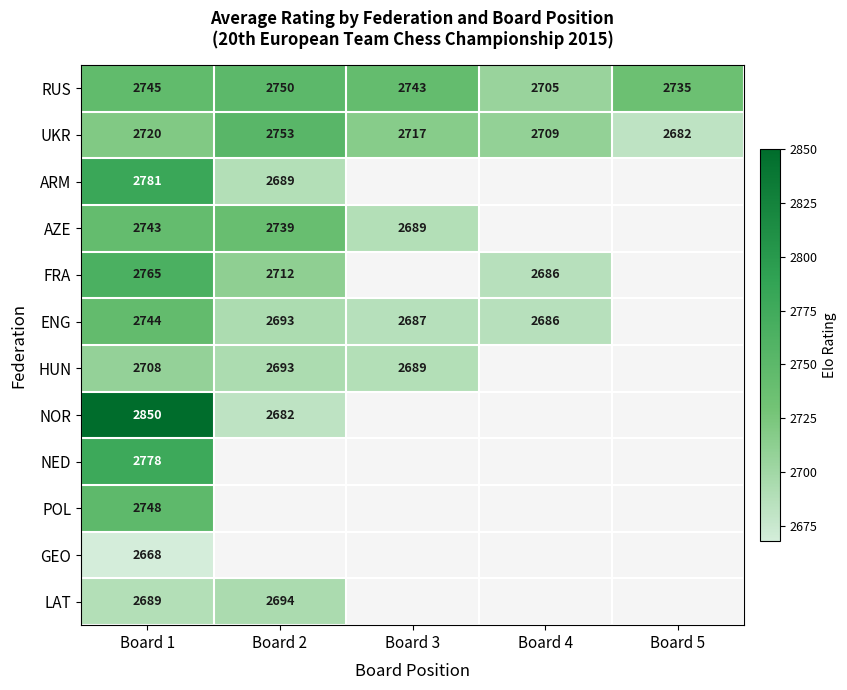

At which category does the chart reach its peak across all series?

Board 1